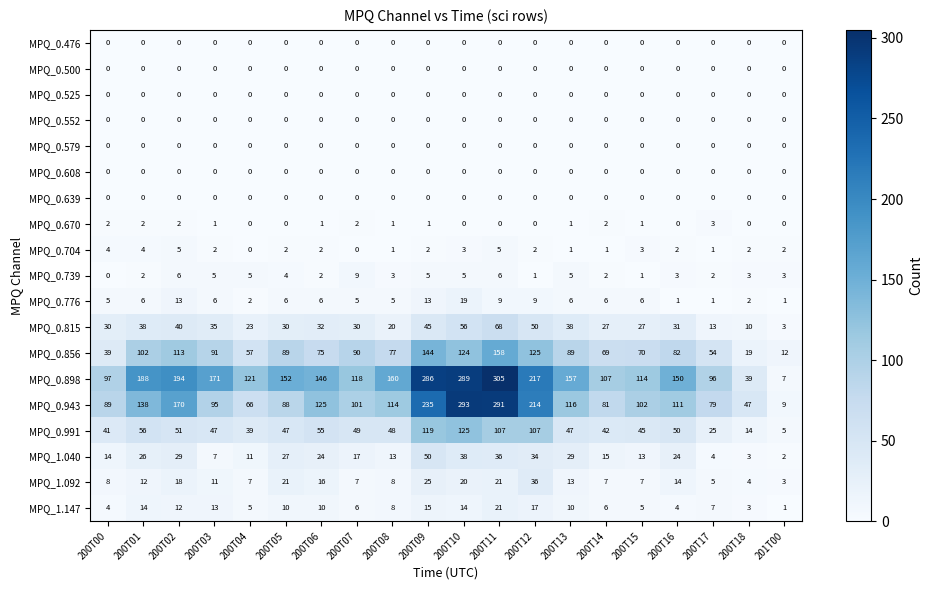

How many categories are shown in the chart?

20